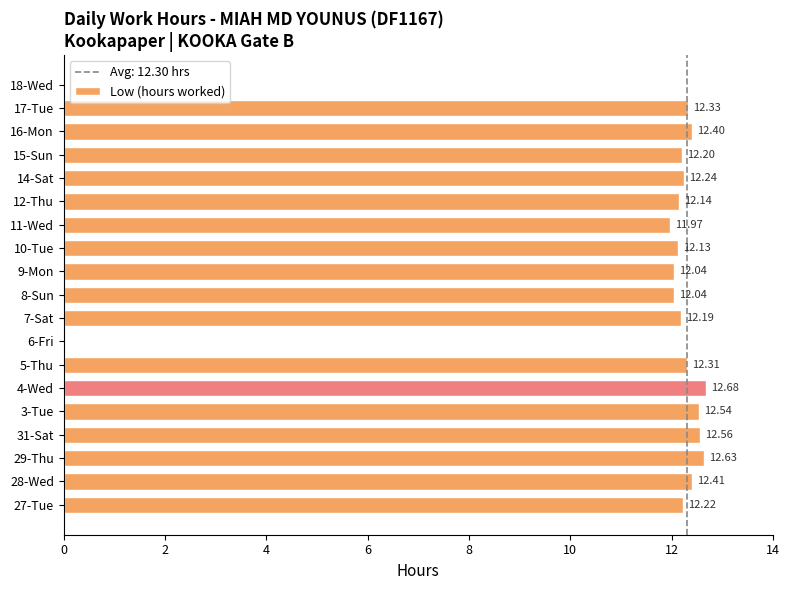

What is the sum of all values?

209.0